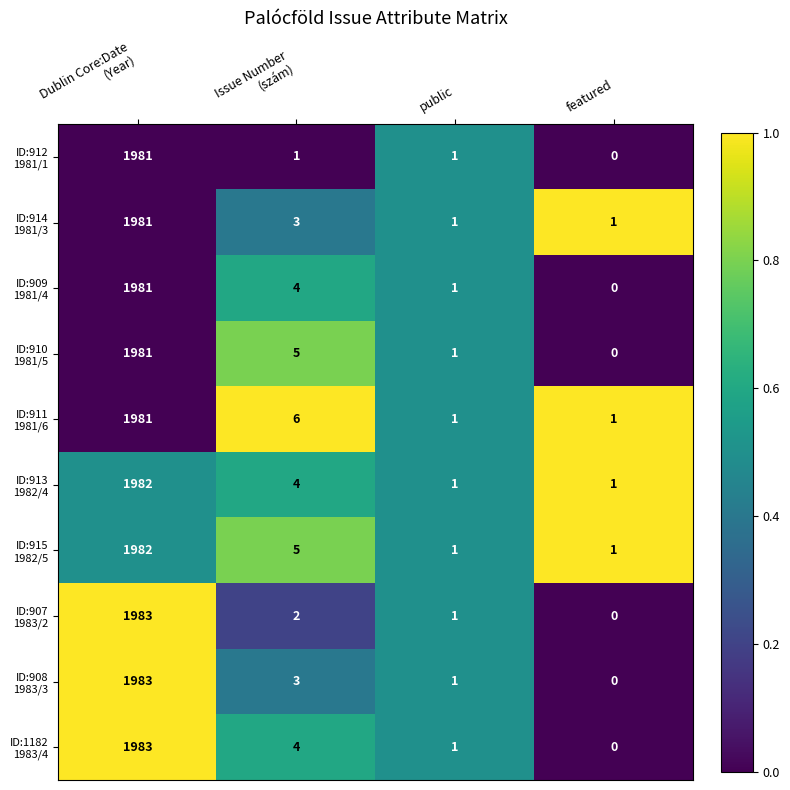

What is the total value across all series at featured?

4